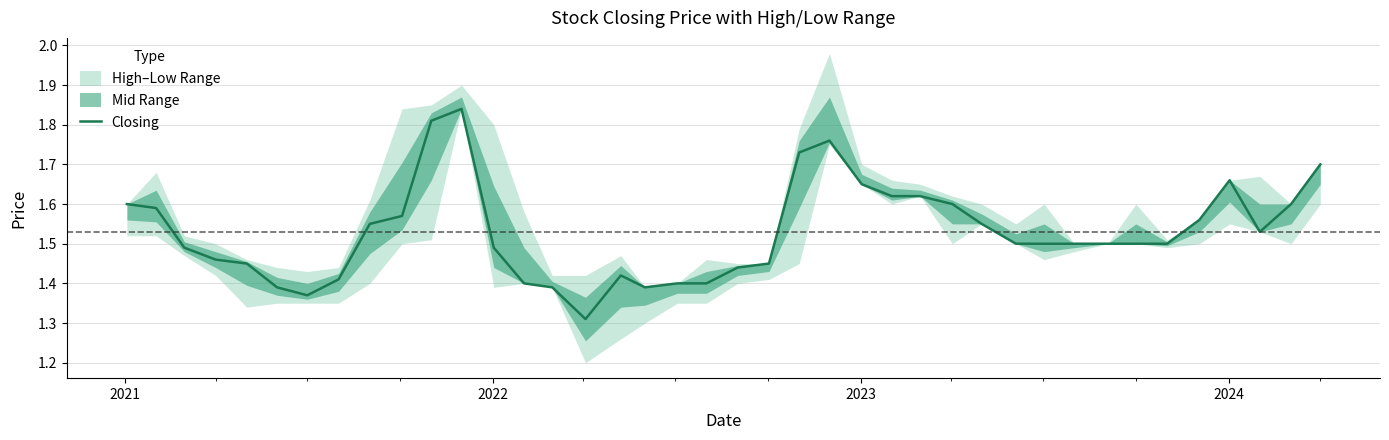

Reading right to left, extract all data points from this chart.

1.7	1.6	1.5	1.7	1.6	1.5	1.5	1.5	1.5	1.5	1.5	1.6	1.6	1.6	1.6	1.6	1.8	1.7	1.4	1.4	1.4	1.4	1.4	1.4	1.3	1.4	1.4	1.5	1.8	1.8	1.6	1.6	1.4	1.4	1.4	1.4	1.5	1.5	1.6	1.6